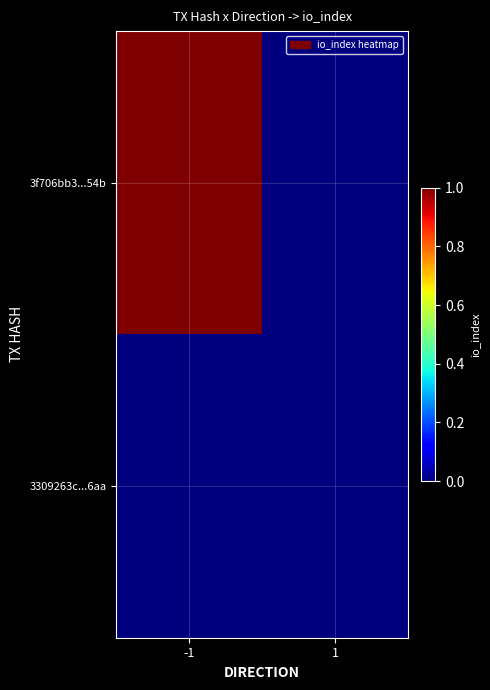

At how many categories does at least one series exceed 0?

1